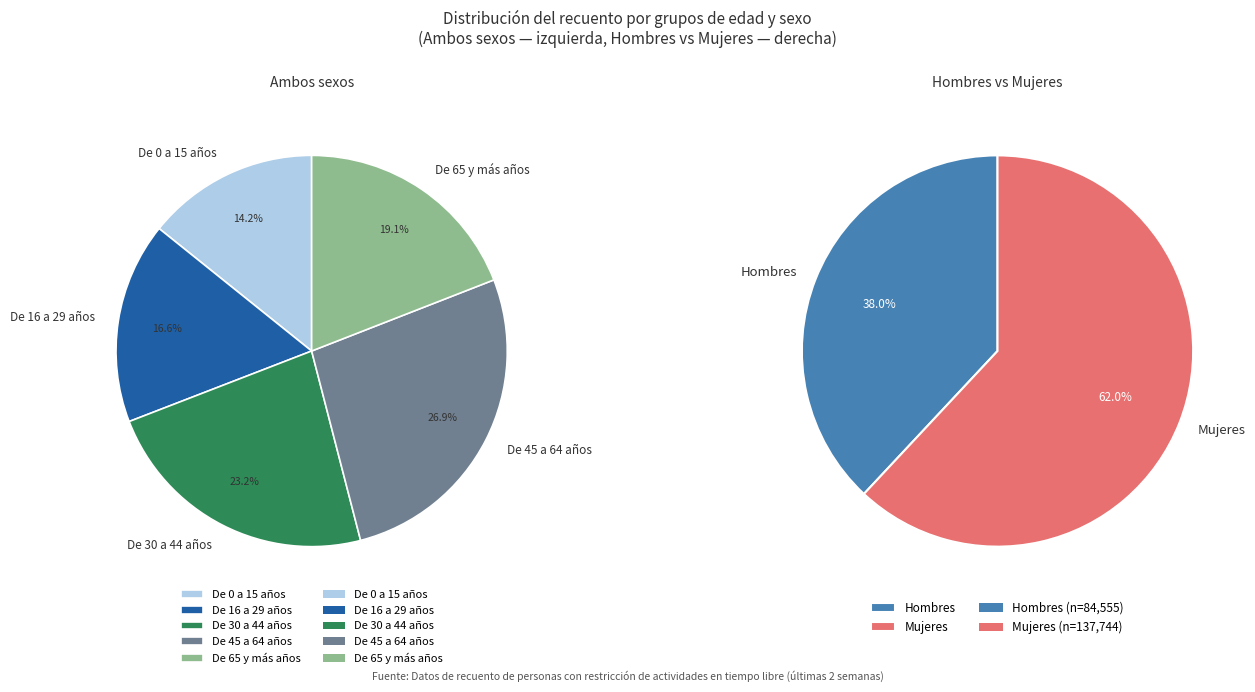

True or false: De 0 a 15 años accounts for 29% of the total.

False